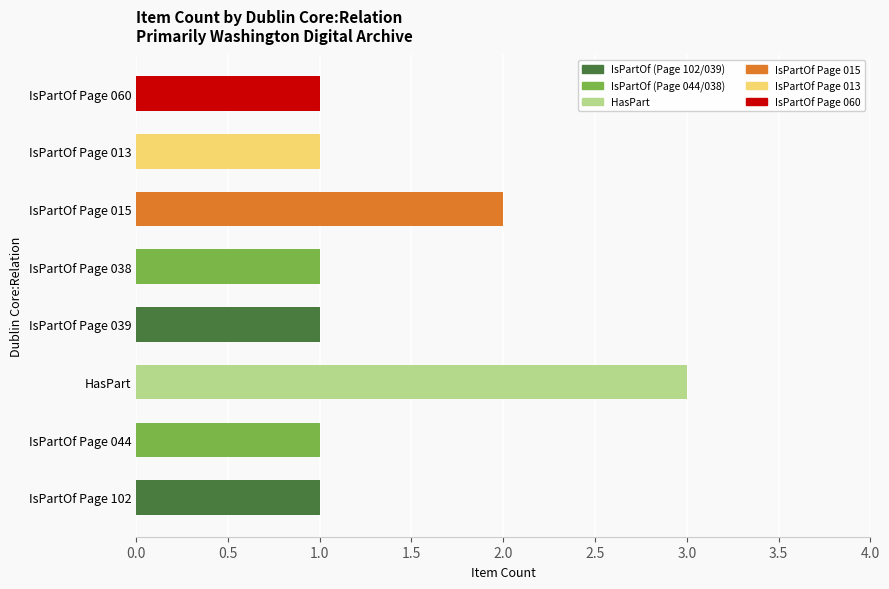

Between IsPartOf Page 039 and IsPartOf Page 015, which is larger?

IsPartOf Page 015